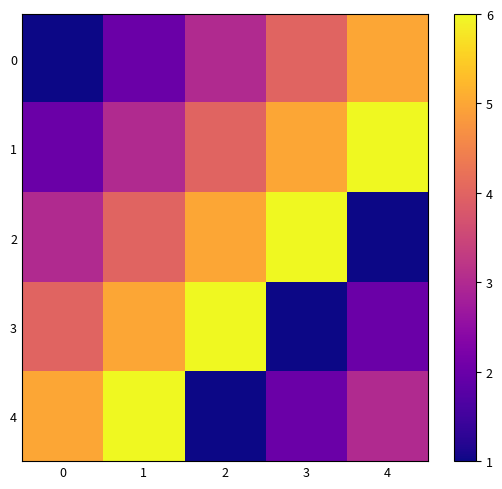

At 4, list the series in order from largest to smallest.

1, 0, 4, 3, 2